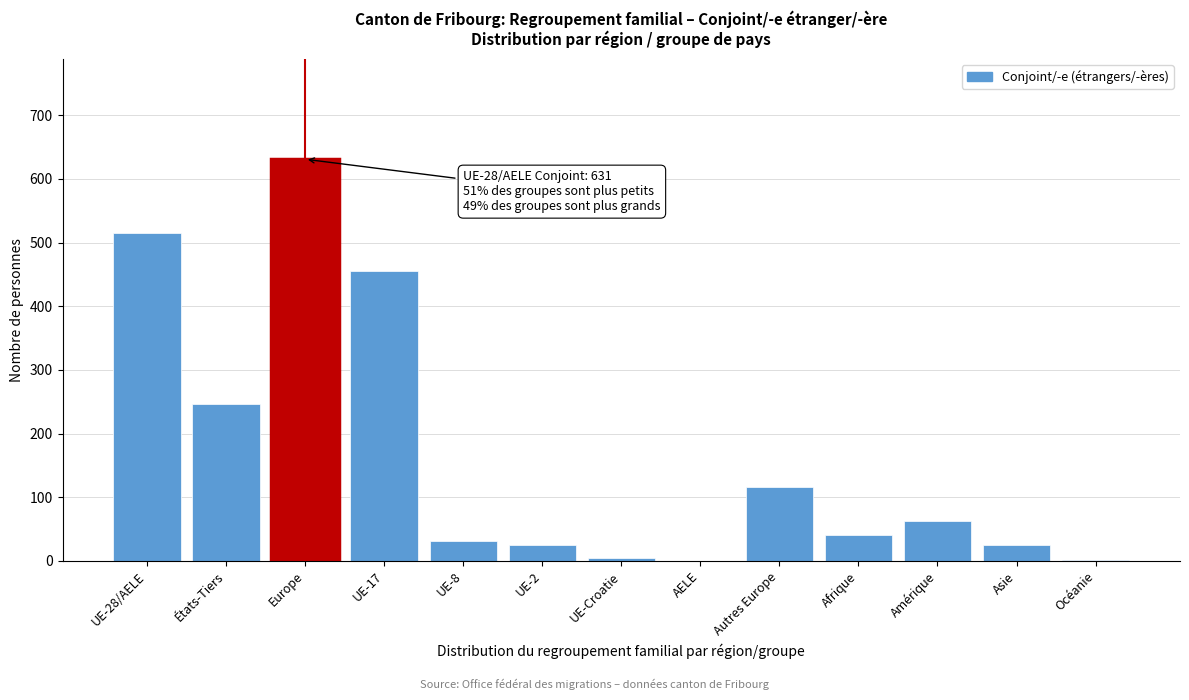

True or false: the data shows 631 at Europe.

True